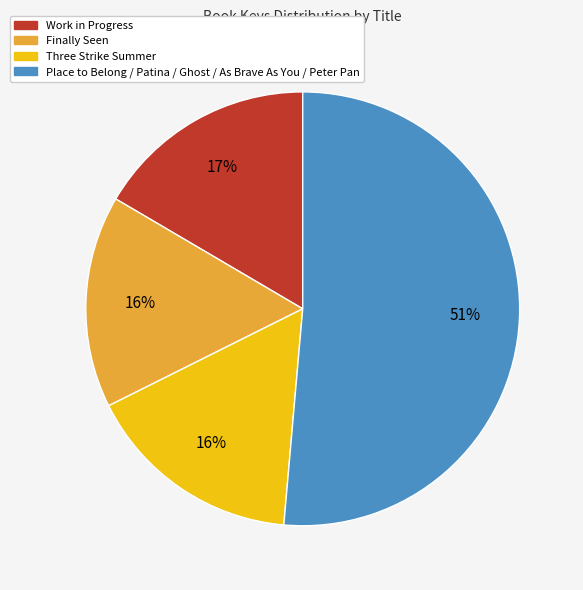

Is it true that Finally Seen is 16% of the pie?

True